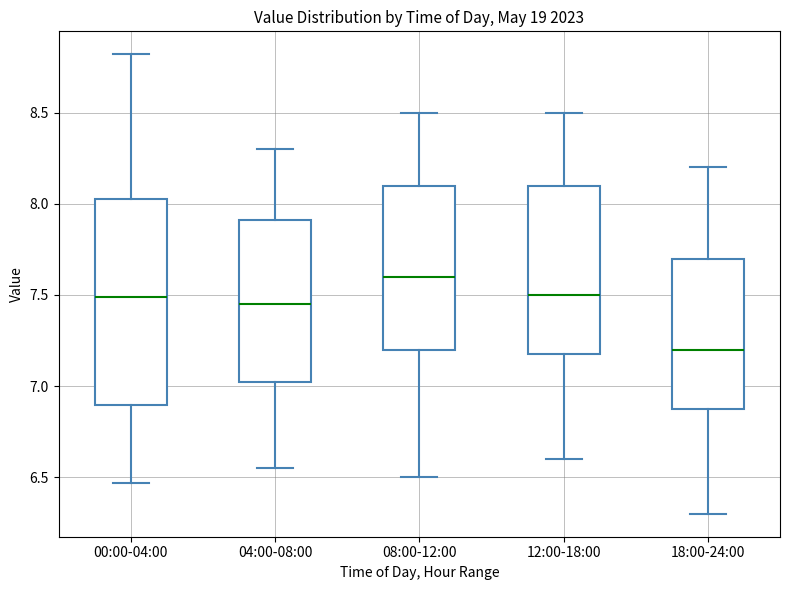

Reading left to right, read every box against the y-axis: the position of its median line, the range the box covers, and the ends of its whiskers. The values are not printed on the chart, so give them approximately, as read against the axis.

00:00-04:00: median 7.50, box 6.90 to 8.05, whiskers 6.45 to 8.80
04:00-08:00: median 7.45, box 7.05 to 7.90, whiskers 6.55 to 8.30
08:00-12:00: median 7.60, box 7.20 to 8.10, whiskers 6.50 to 8.50
12:00-18:00: median 7.50, box 7.20 to 8.10, whiskers 6.60 to 8.50
18:00-24:00: median 7.20, box 6.90 to 7.70, whiskers 6.30 to 8.20